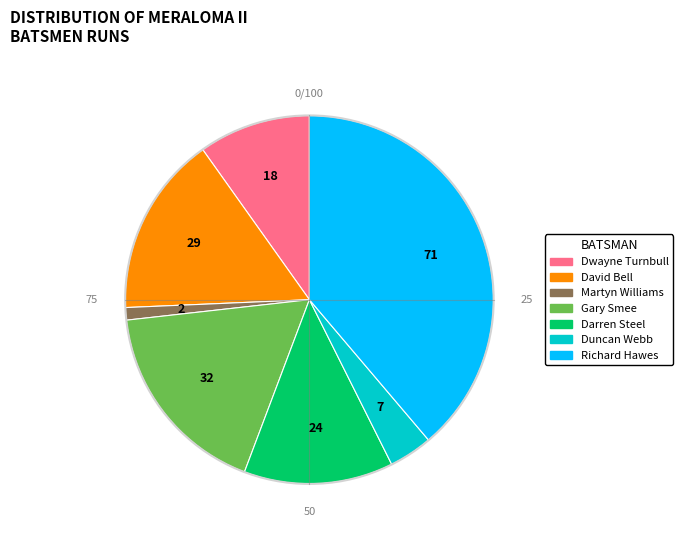

Do Darren Steel and Dwayne Turnbull together represent more than half of the pie?

No